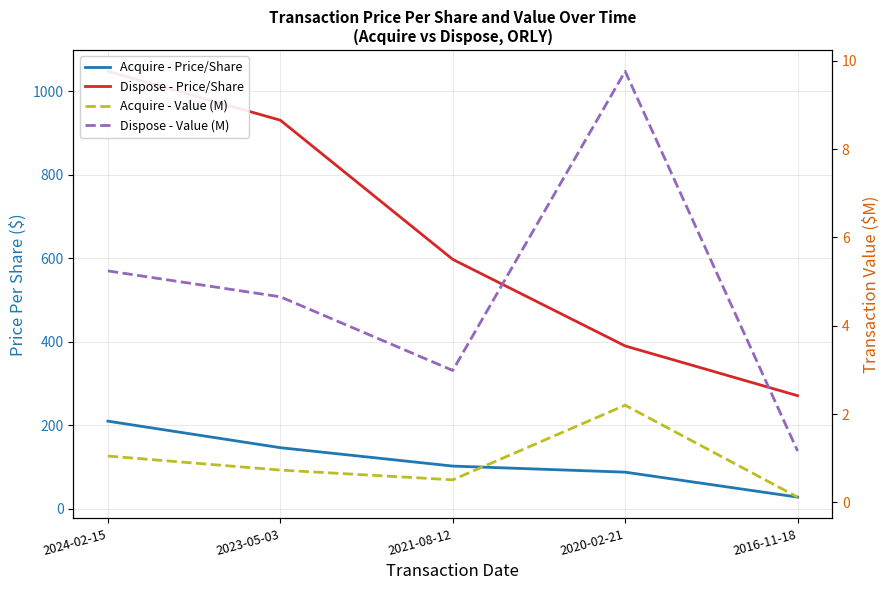

True or false: Acquire - Price/Share and Dispose - Value (M) cross at least once.

False